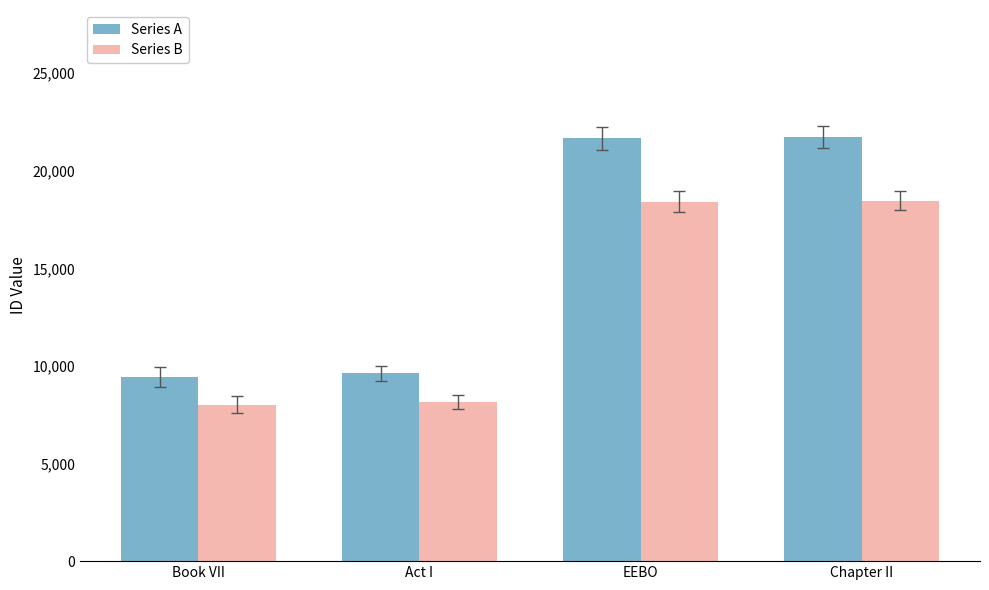

Which series has the largest total across all categories?

Series A